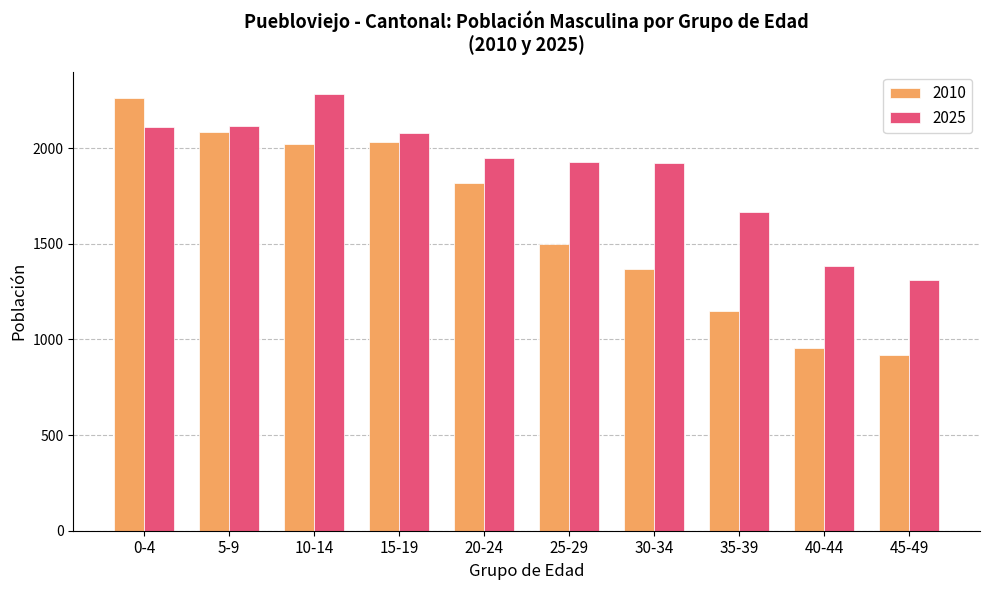

Count the number of data series in this chart.

2